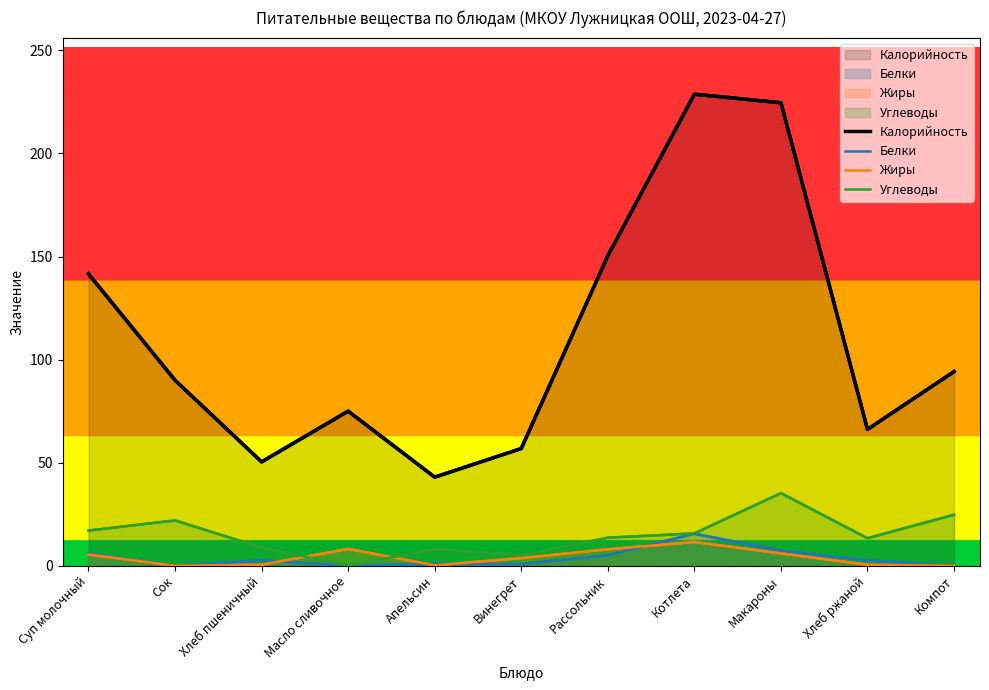

The value of Жиры at Хлеб ржаной is 0.5. True or false?

True